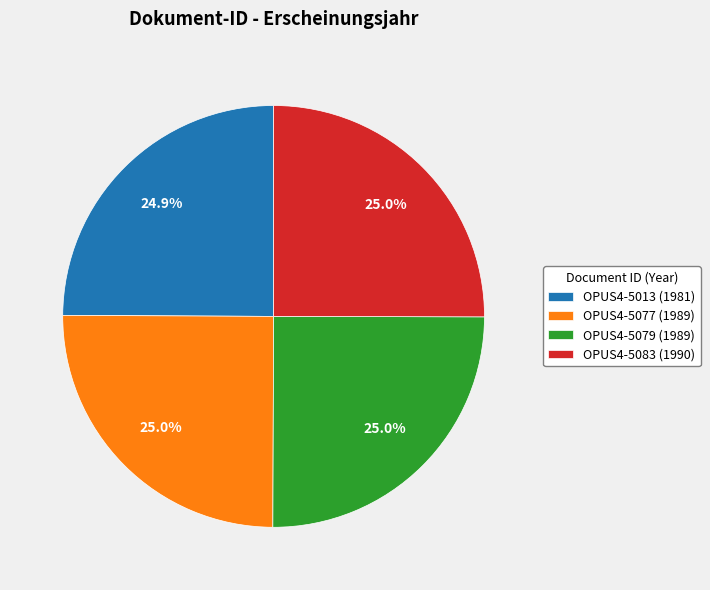

What portion of the pie excludes OPUS4-5083?

75.0%